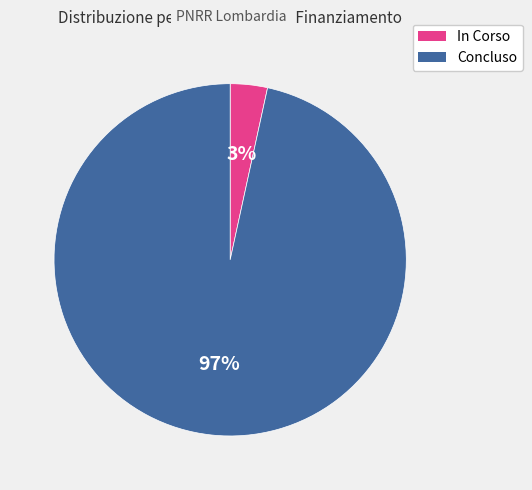

Combined, do In Corso and Concluso account for over 50%?

Yes